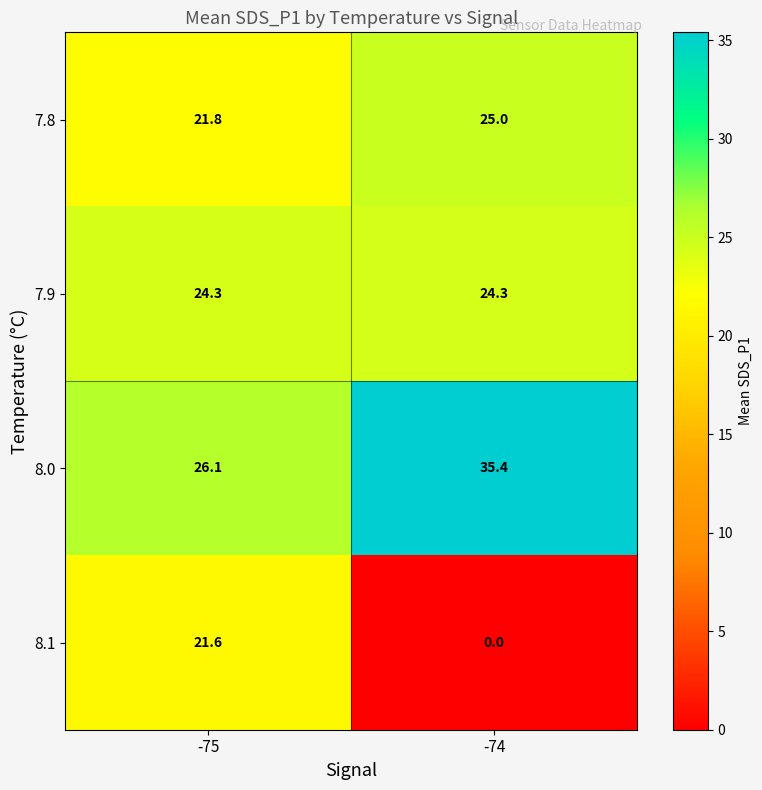

What is the sum of all 8.1 values?

21.6